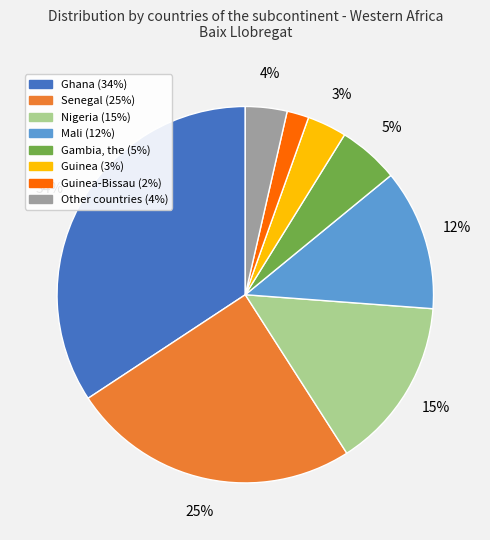

To the nearest percent, what is the difference between the largest and smallest slice percentages?

32%